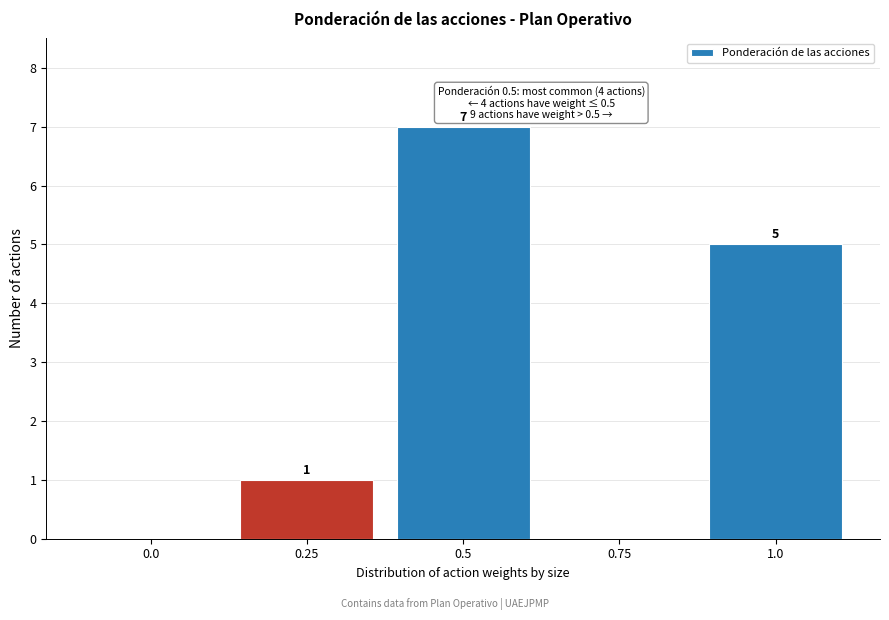

Reading left to right, transcribe all the data shown in this chart.

0.0=0	0.25=1	0.5=7	0.75=0	1.0=5